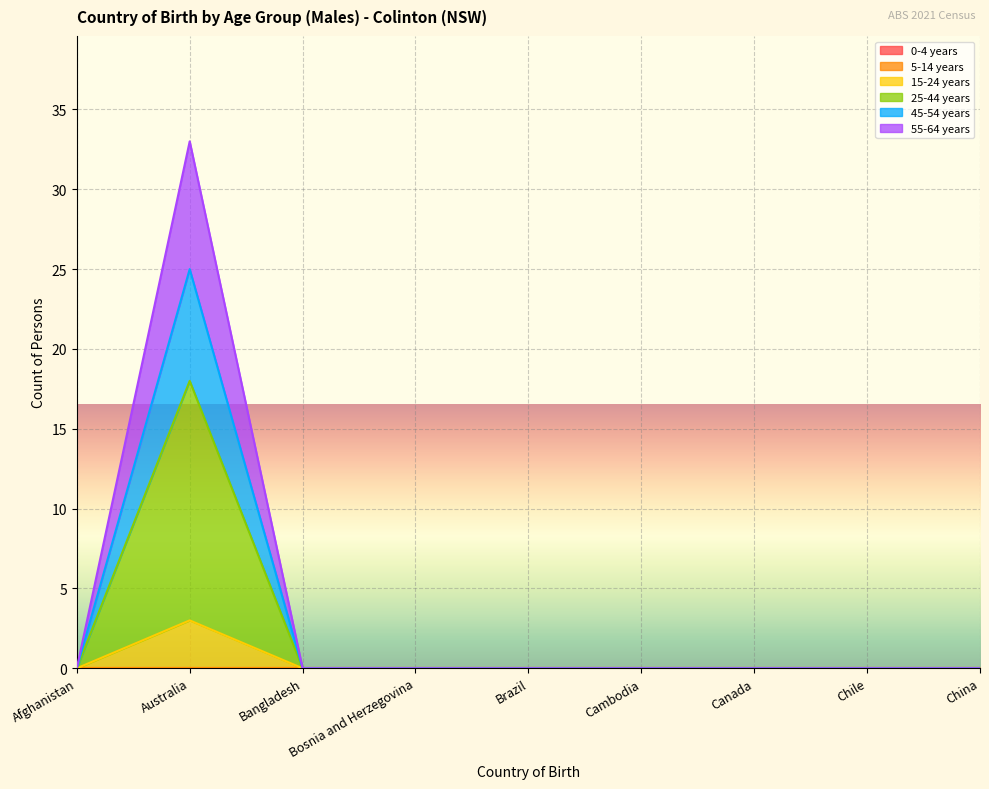

What is the label of the 6th point from the left?

Cambodia